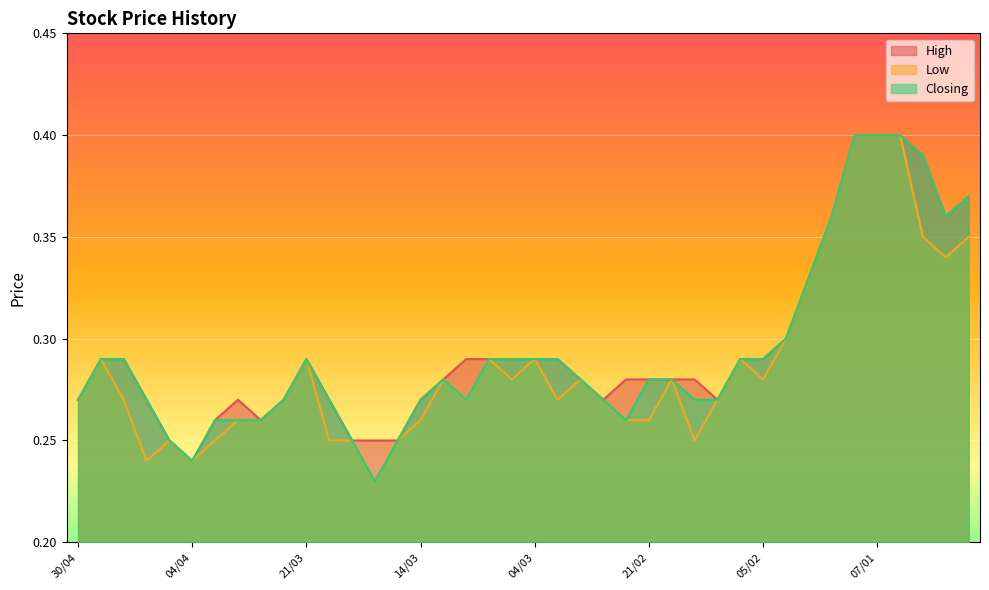

How many lines are shown in the chart?

3